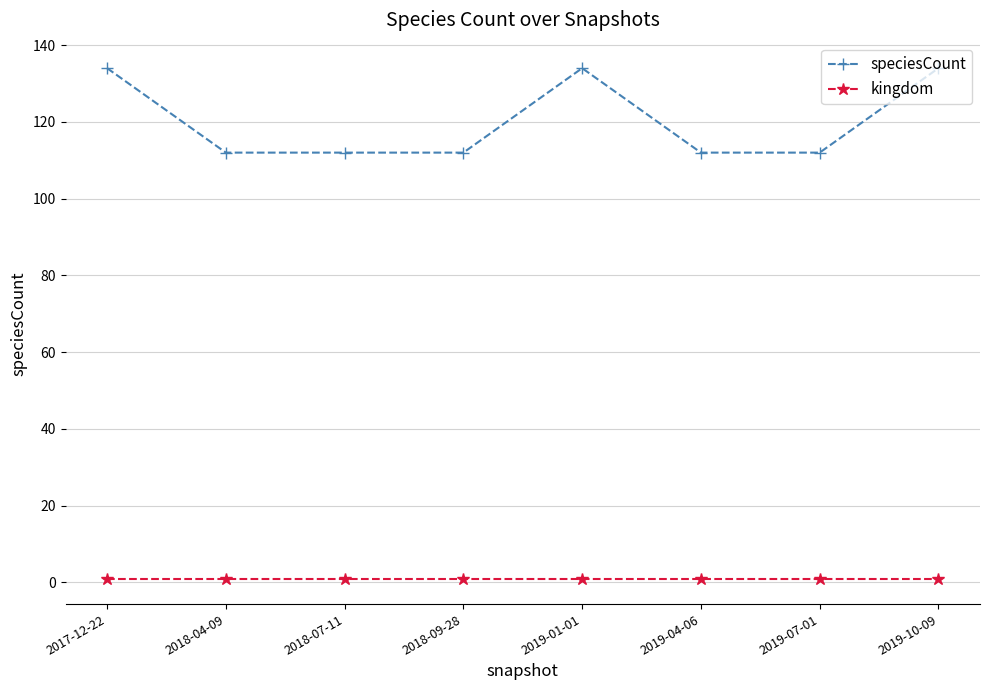

Rank the series by their average value, from highest to lowest.

speciesCount, kingdom